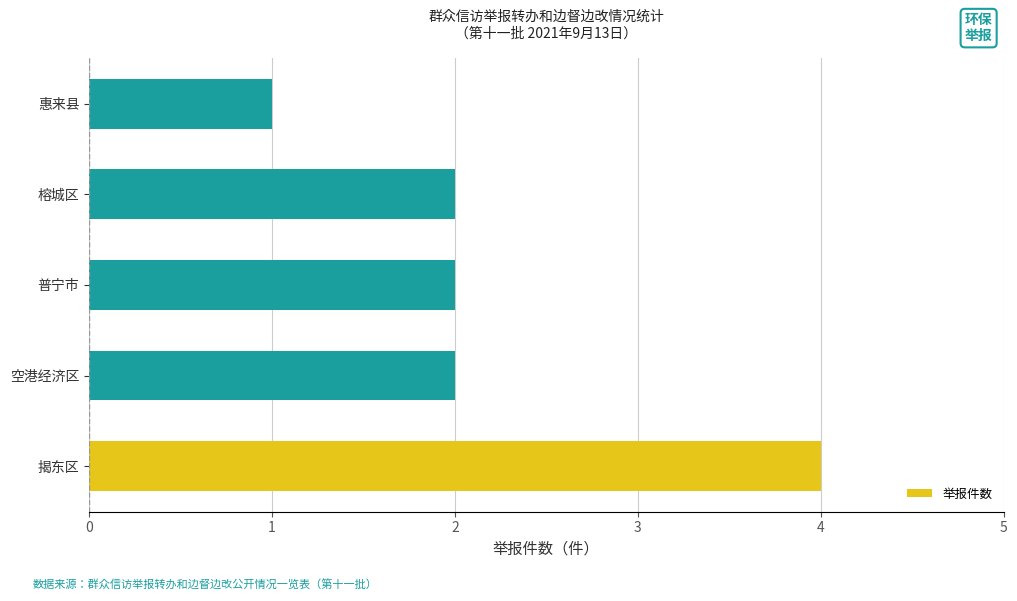

What is the sum of the values at 惠来县 and 空港经济区?

3